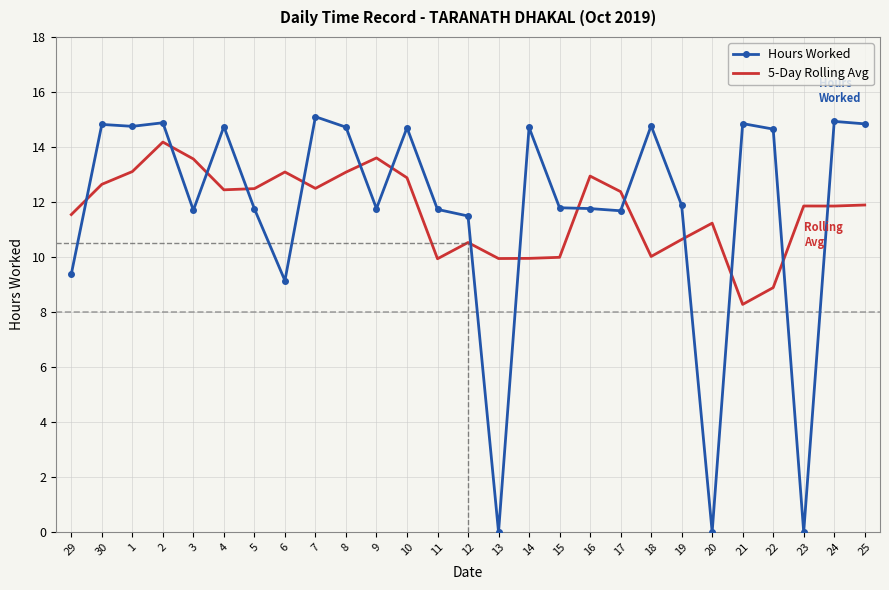

How many times do 5-Day Rolling Avg and Hours Worked cross each other?

15